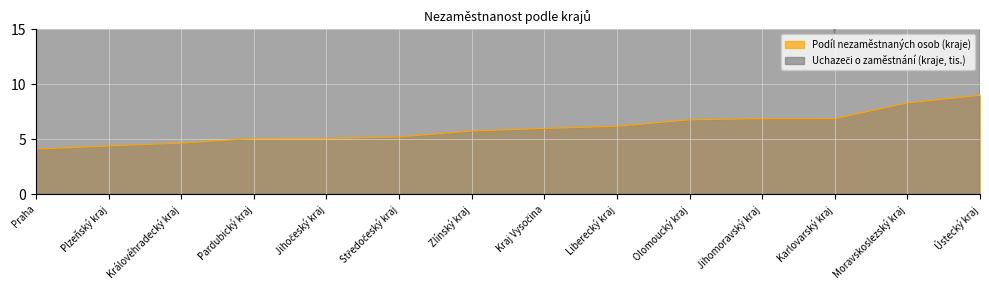

Reading left to right, extract all data points from this chart.

Podíl nezaměstnaných osob (kraje): Praha=4.1	Plzeňský kraj=4.4	Královéhradecký kraj=4.6	Pardubický kraj=5.1	Jihočeský kraj=5.1	Středočeský kraj=5.2	Zlínský kraj=5.7	Kraj Vysočina=6.0	Liberecký kraj=6.2	Olomoucký kraj=6.8	Jihomoravský kraj=6.9	Karlovarský kraj=6.9	Moravskoslezský kraj=8.3	Ústecký kraj=9.0
Uchazeči o zaměstnání (kraje, tis.): Praha=36.5	Plzeňský kraj=17.7	Královéhradecký kraj=17.5	Pardubický kraj=17.9	Jihočeský kraj=22.8	Středočeský kraj=46.4	Zlínský kraj=23.2	Kraj Vysočina=20.4	Liberecký kraj=19.0	Olomoucký kraj=30.1	Jihomoravský kraj=55.0	Karlovarský kraj=14.5	Moravskoslezský kraj=70.8	Ústecký kraj=51.2